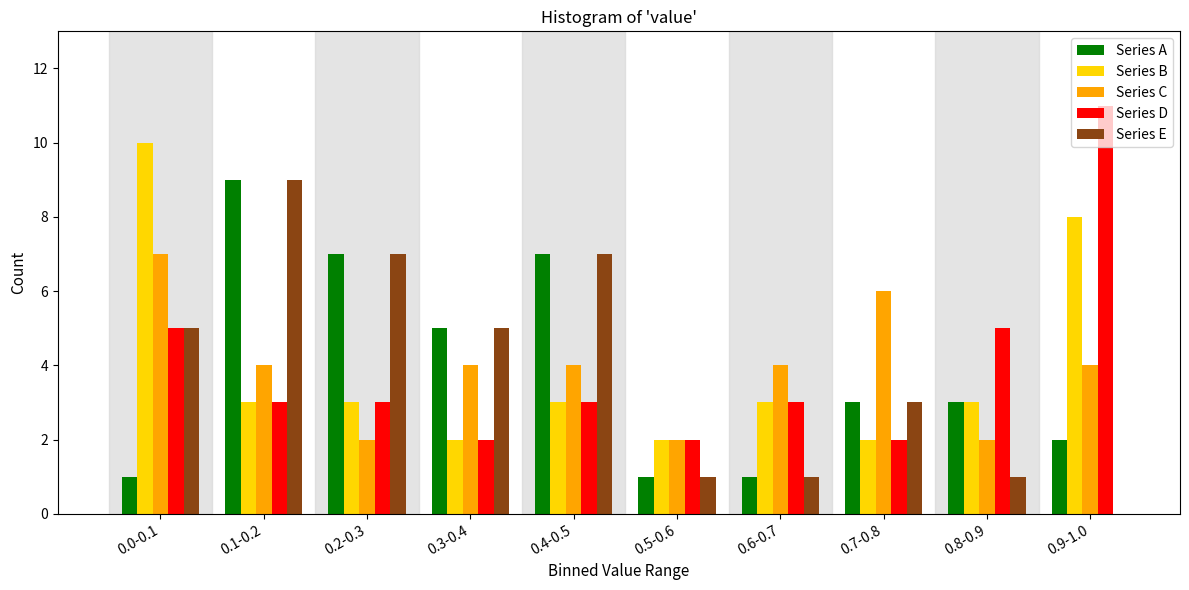

What is the total value across all series at 0.8-0.9?

14